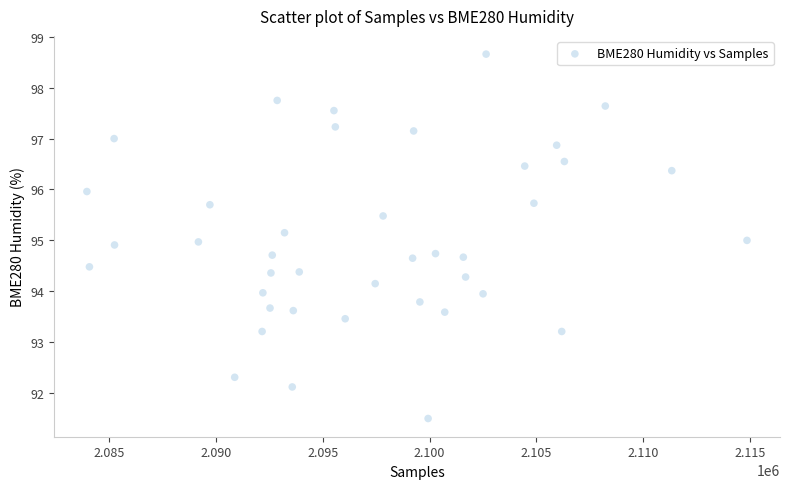

What is the range of Y values (max minus min)?

7.2